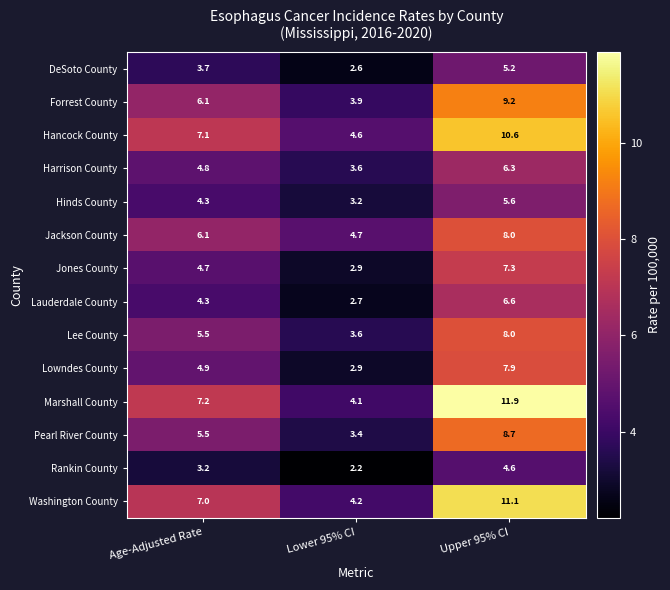

What is the highest value of the Lauderdale County series?

6.6